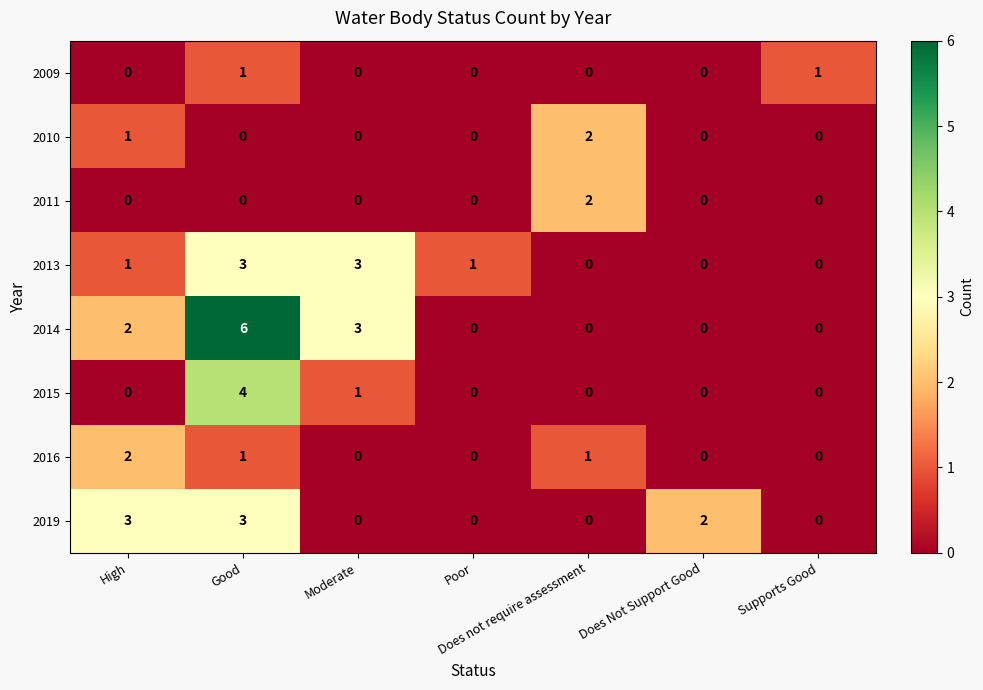

What is the maximum value shown in the chart?

6